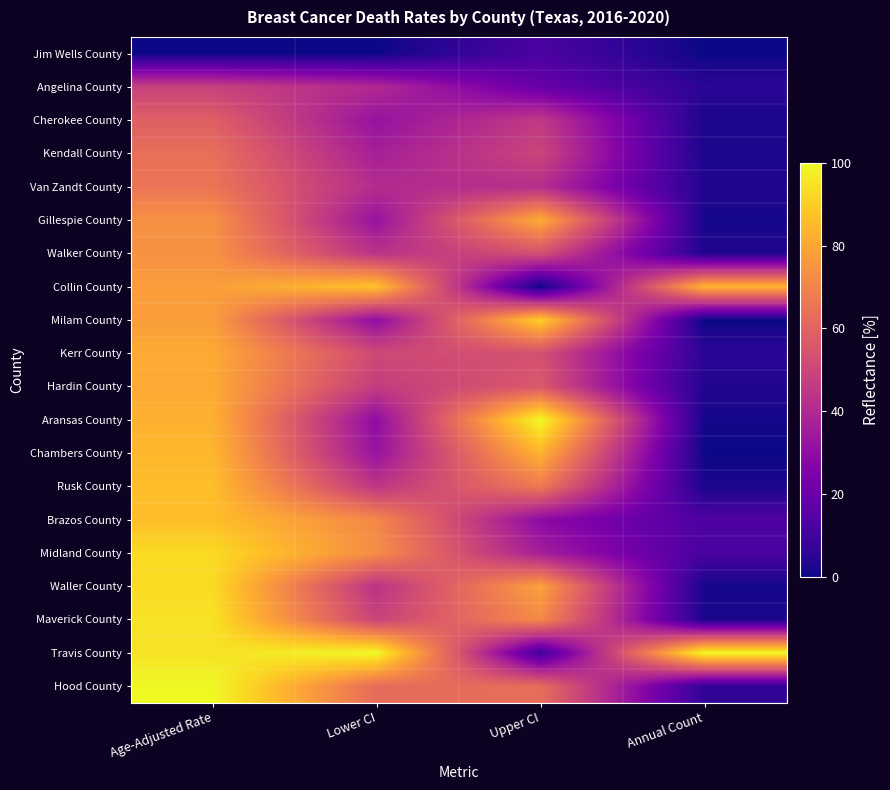

At which category is the sum across all series the highest?

Age-Adjusted Rate